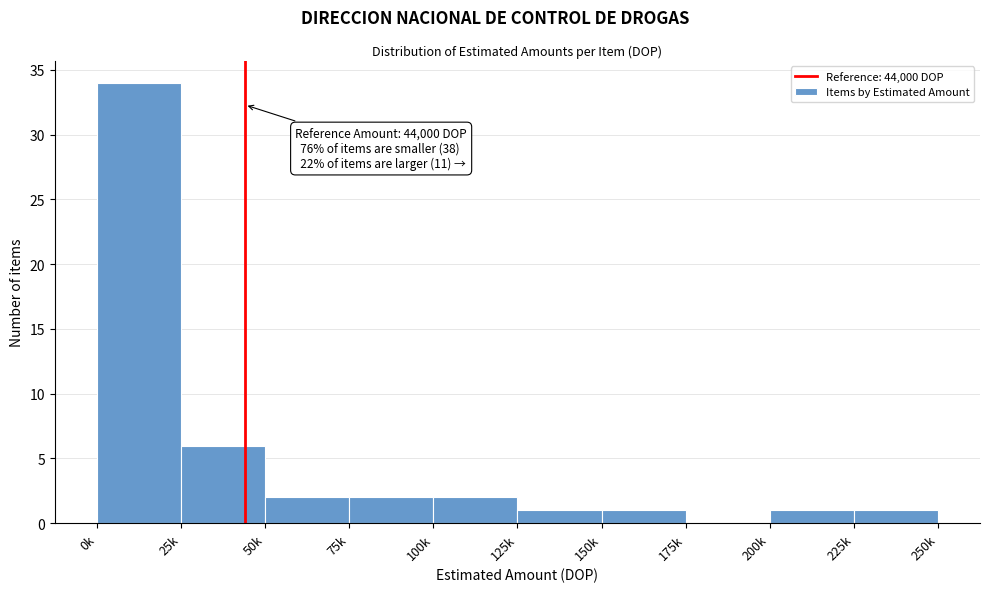

Reading left to right, what are all the values shown in this chart?

0k=34	25k=6	50k=2	75k=2	100k=2	125k=1	150k=1	175k=0	200k=1	225k=1